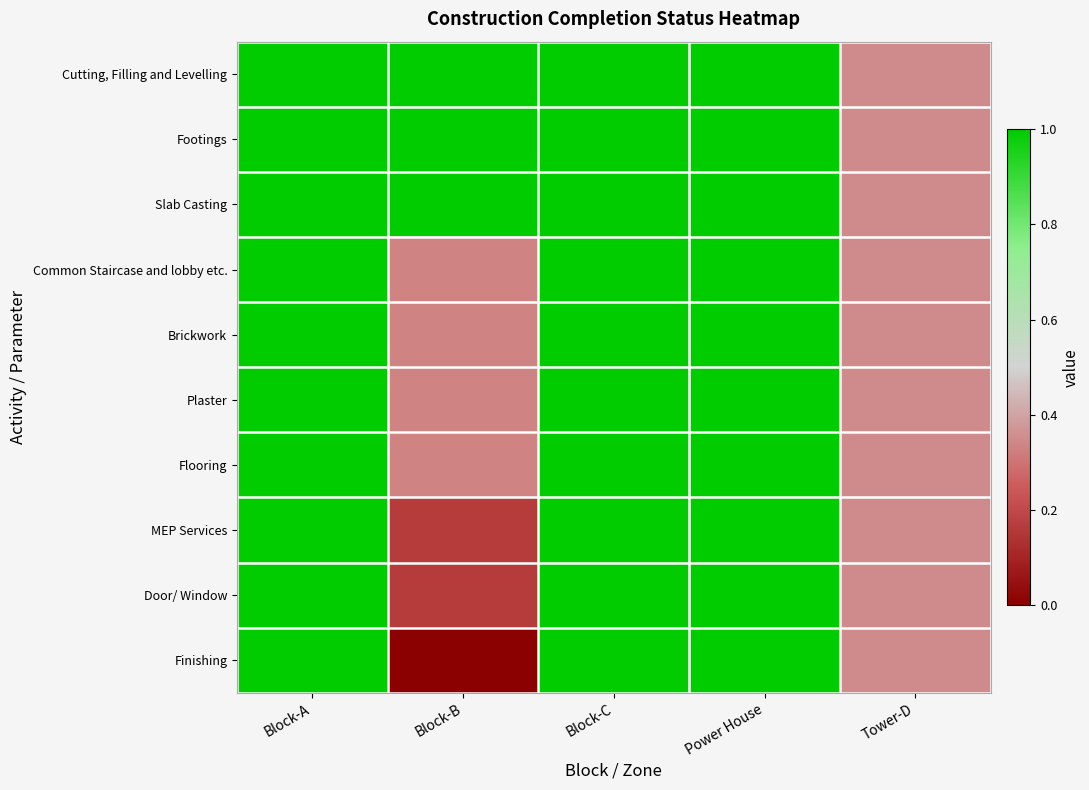

What is the total value across all series at Block-B?

4.7